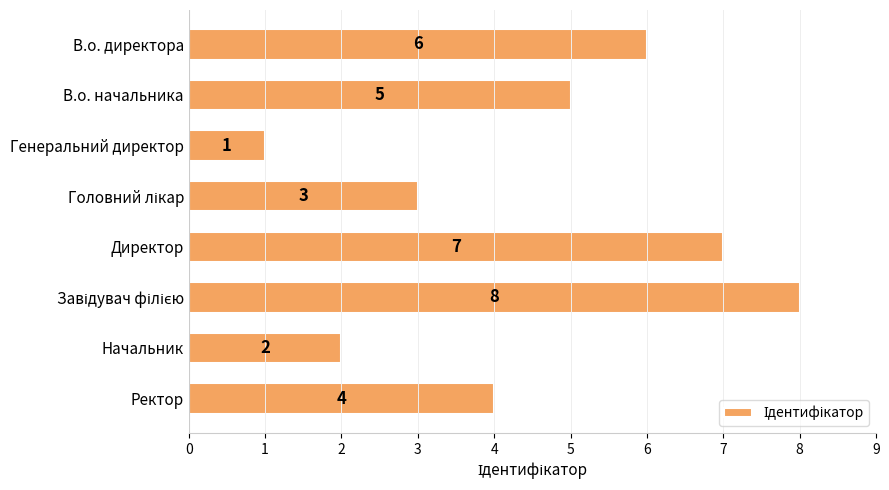

What is the sum of all values?

36